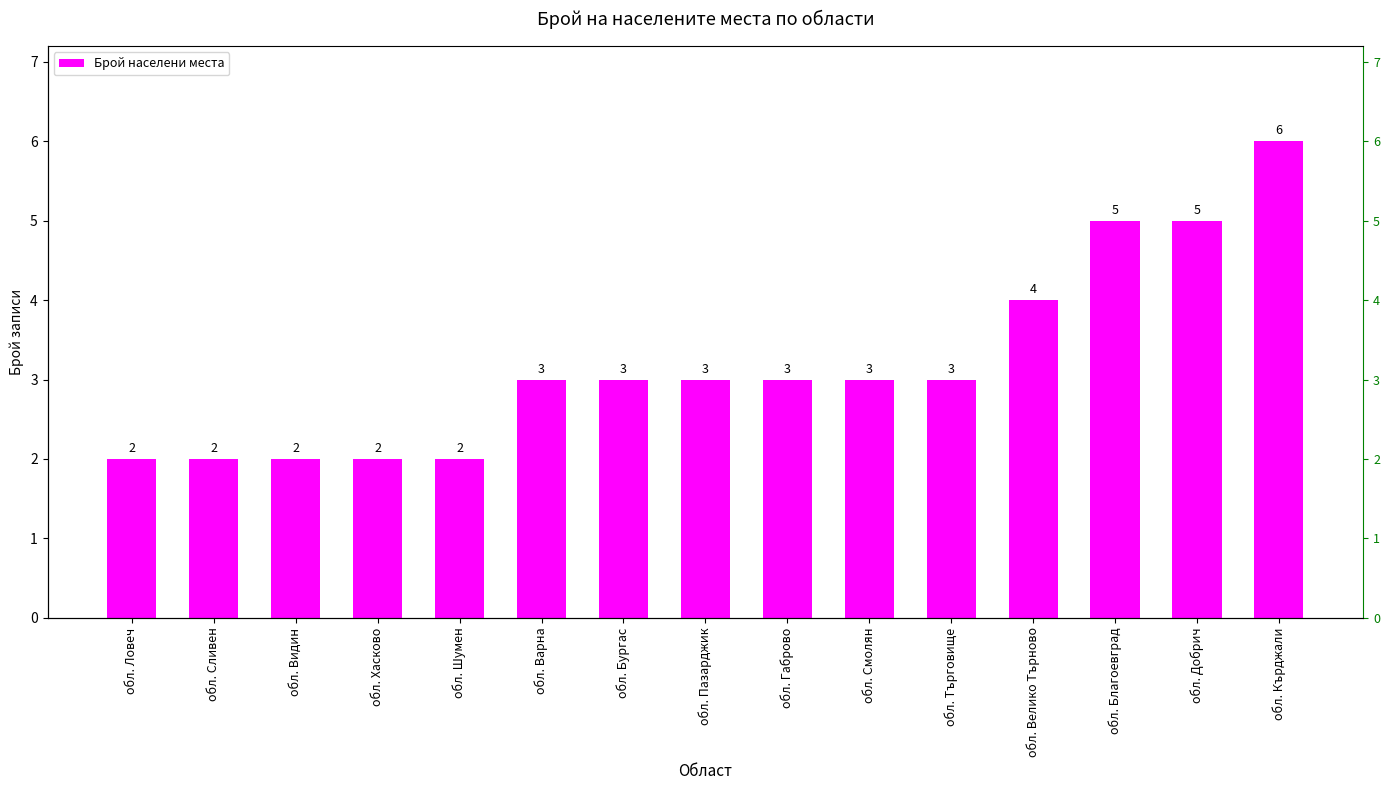

The chart shows a value of 3 at обл. Добрич. True or false?

False